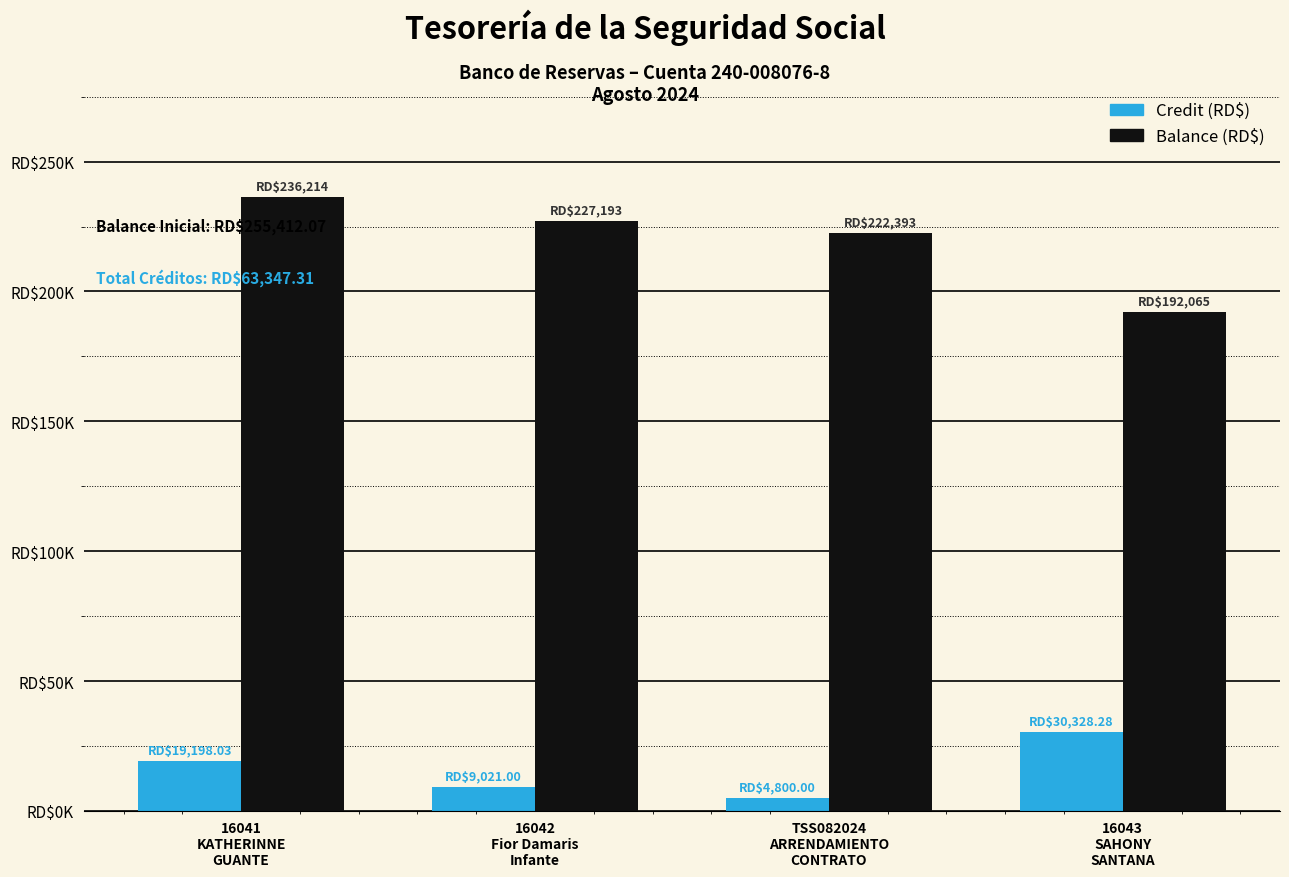

Is the value of Balance (RD$) at 16043
SAHONY
SANTANA greater than the value of Credit (RD$) at 16041
KATHERINNE
GUANTE?

Yes